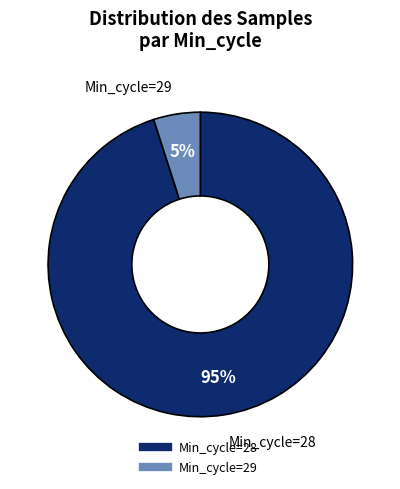

Count the number of slices in the pie.

2